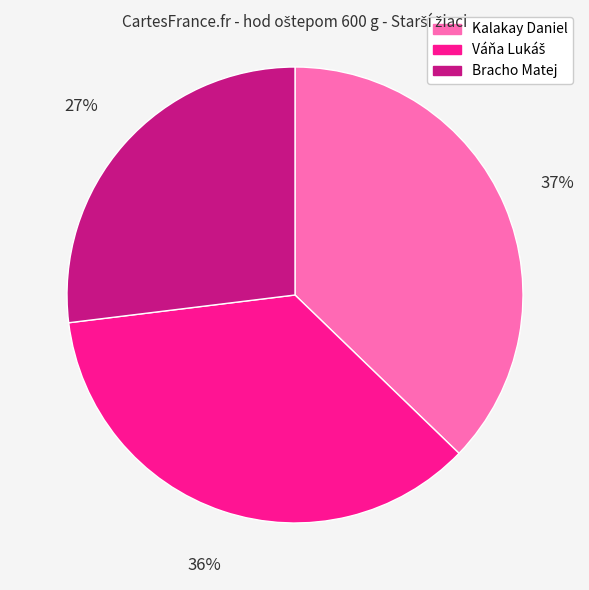

Approximately how many times larger is the value at Kalakay Daniel compared to Bracho Matej?

1.4